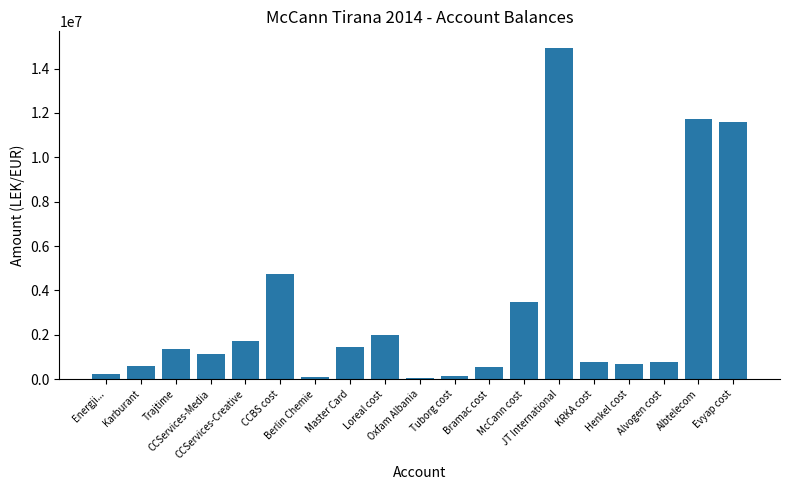

What is the difference between the second highest and second lowest values?

11611976.6